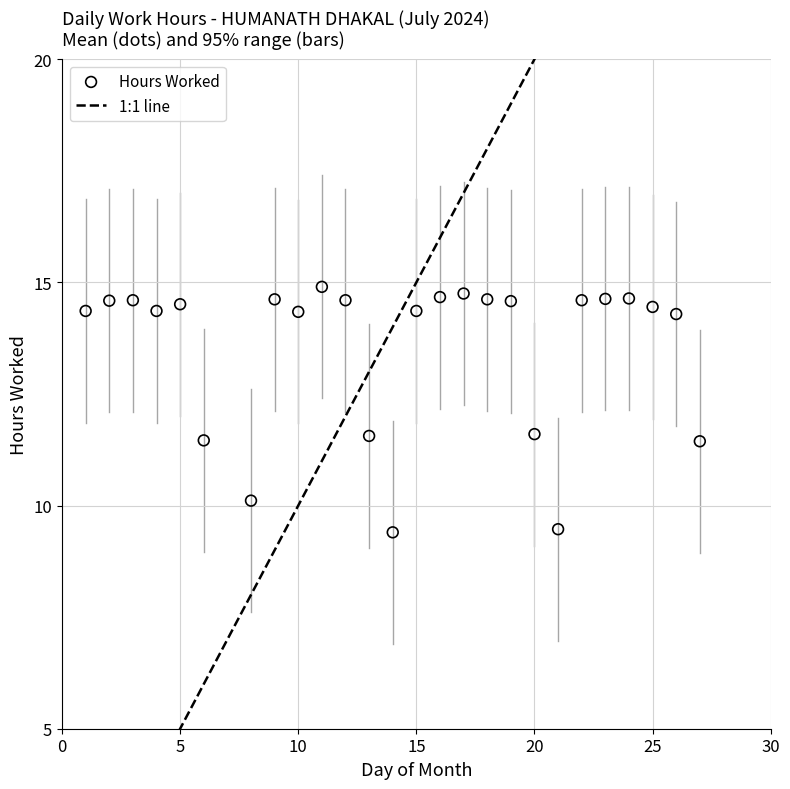

What is the range of X values (max minus min)?

26.0